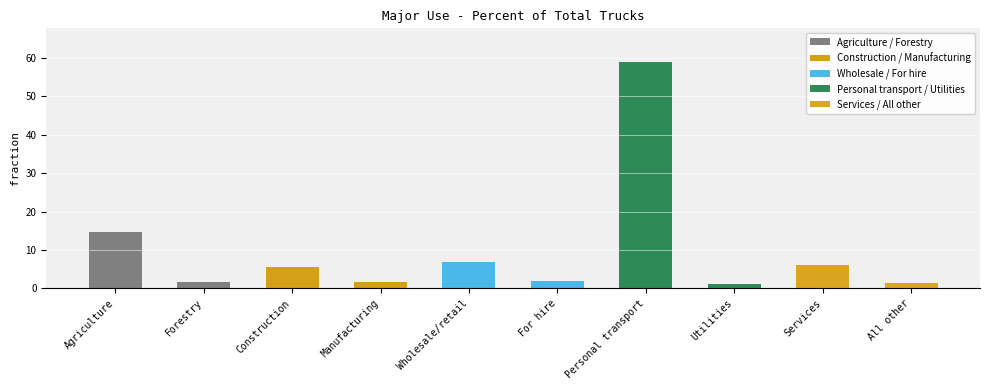

Is it true that the value at For hire is 1.9?

True